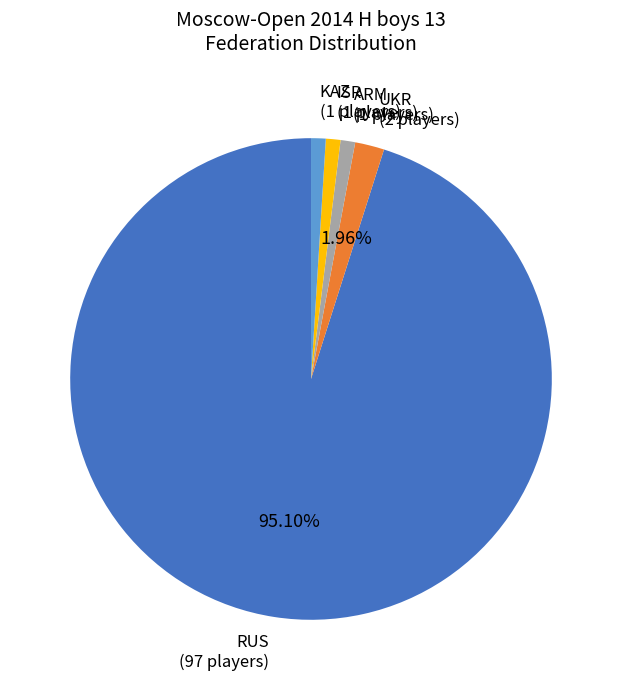

Is there any slice that represents more than half of the pie?

Yes